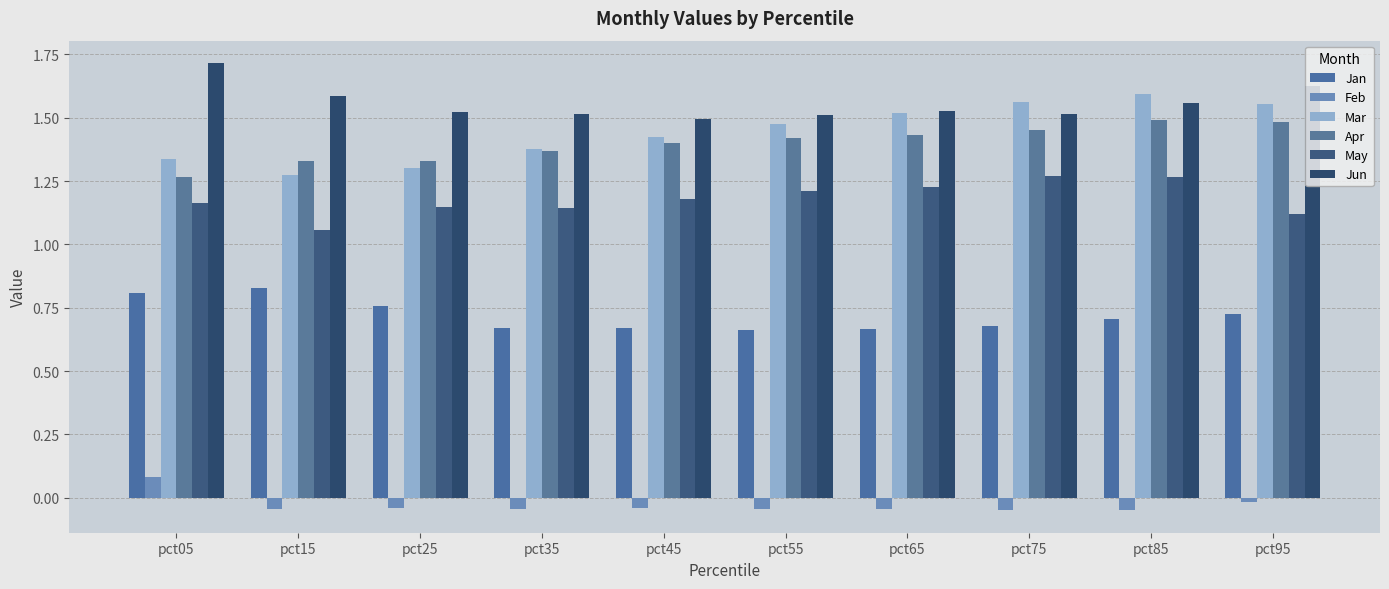

Which series has the largest range (max minus min)?

Mar